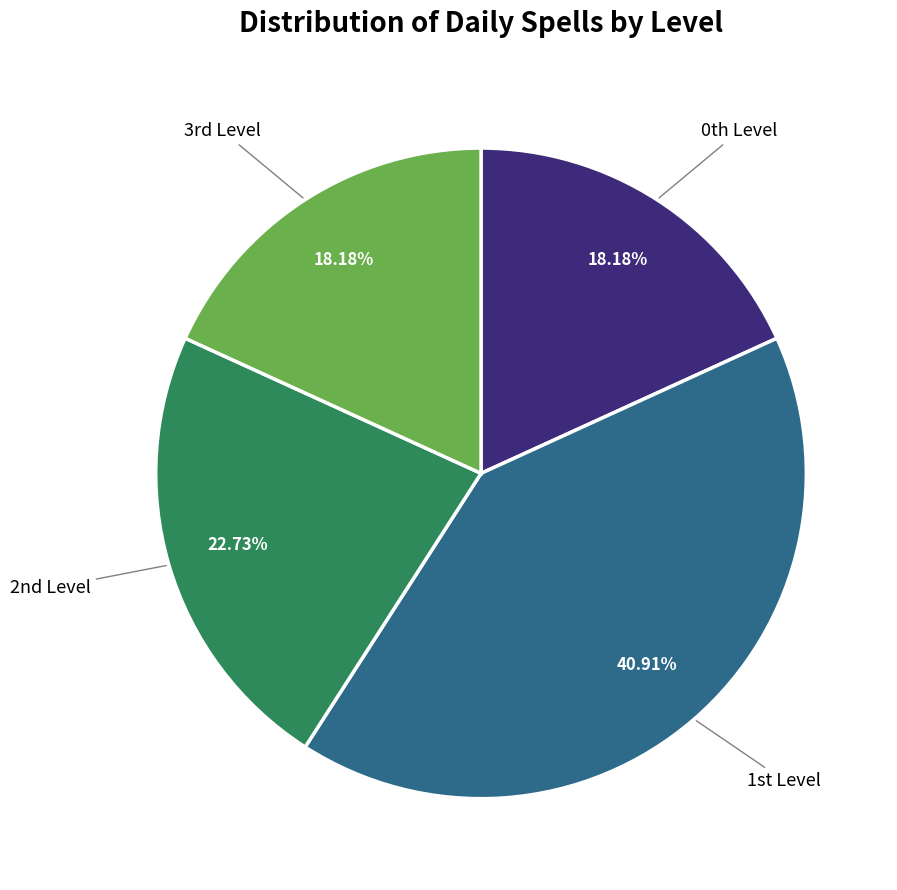

Does any single category account for the majority?

No